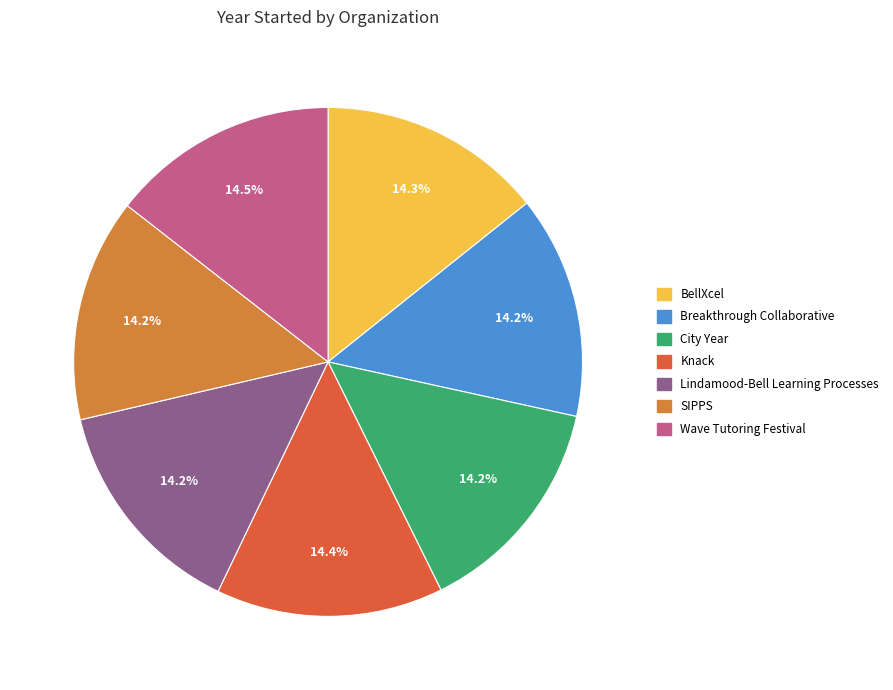

Count the number of slices in the pie.

7